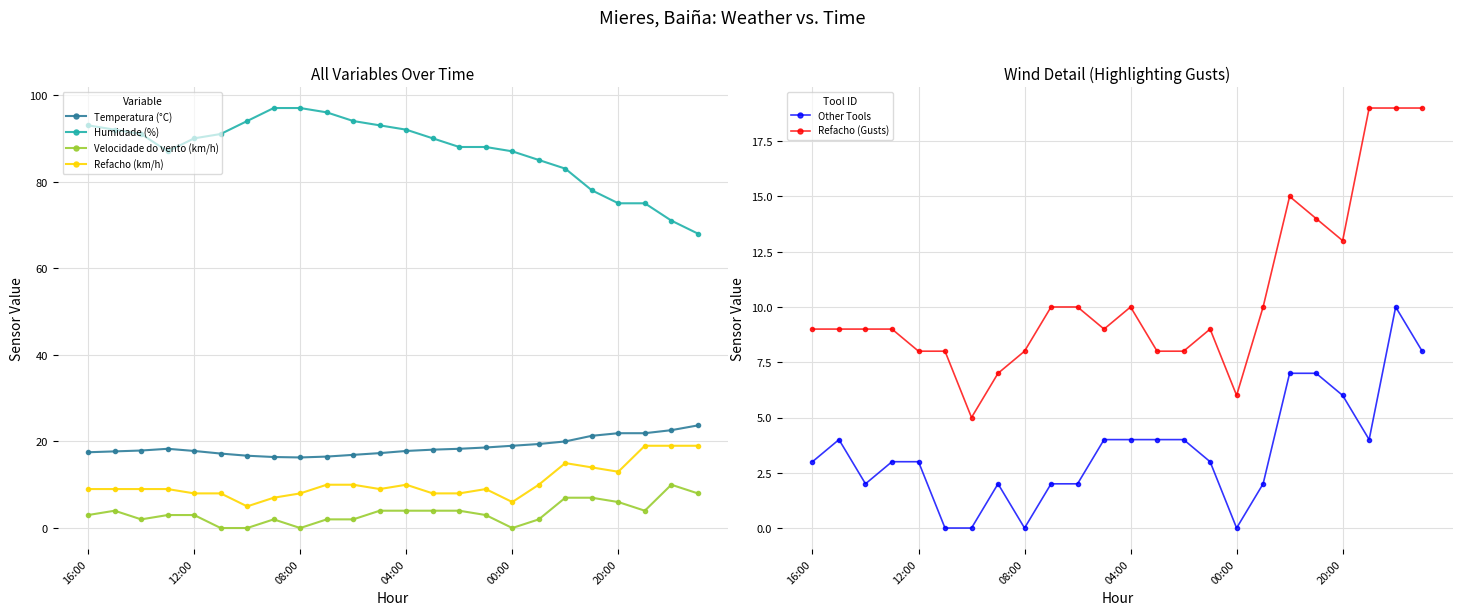

In Refacho (Gusts), how many points are higher than both neighbors (excluding endpoints)?

3